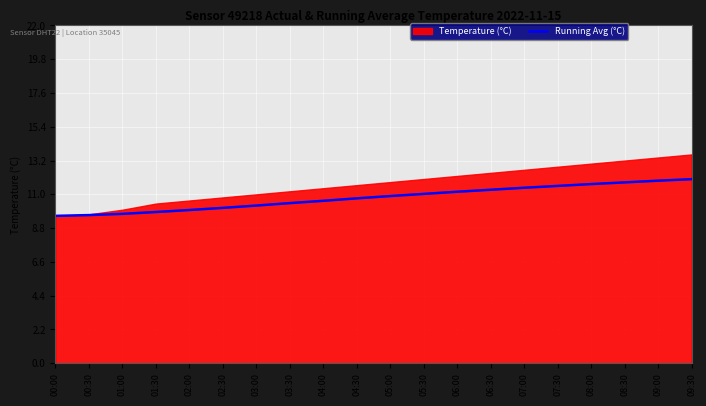

What is the label of the 9th point from the right?

05:30